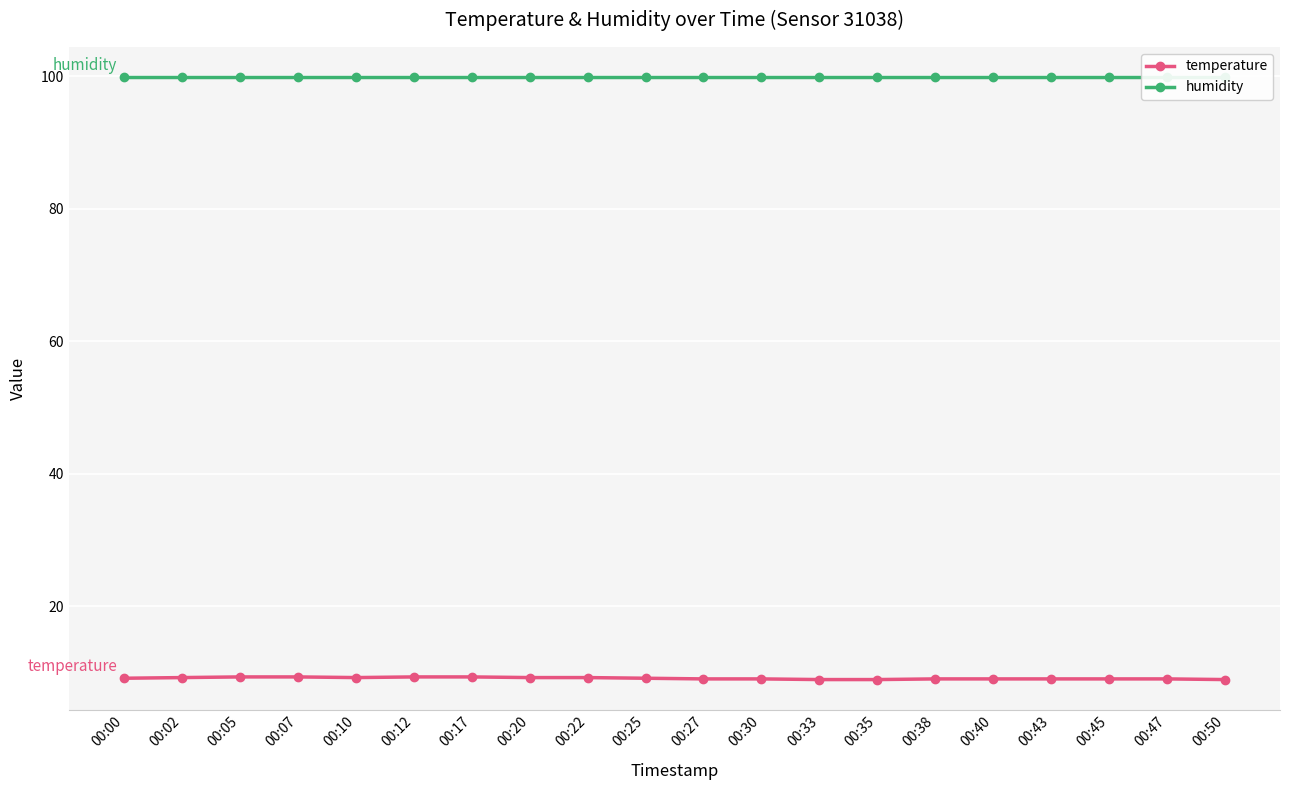

True or false: temperature and humidity cross at least once.

False